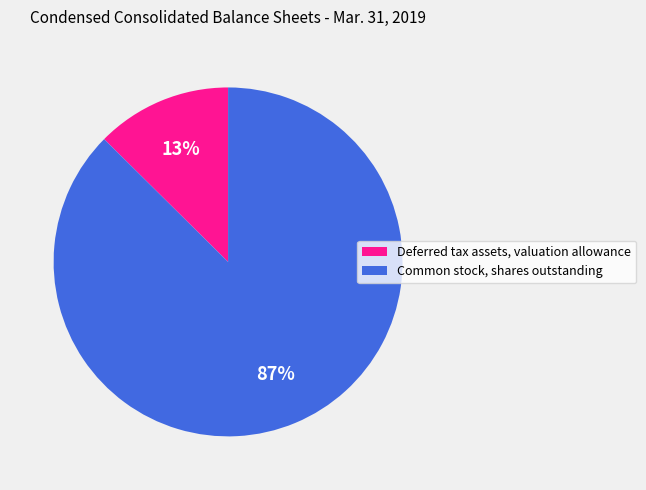

Which slice is the largest?

Common stock, shares outstanding